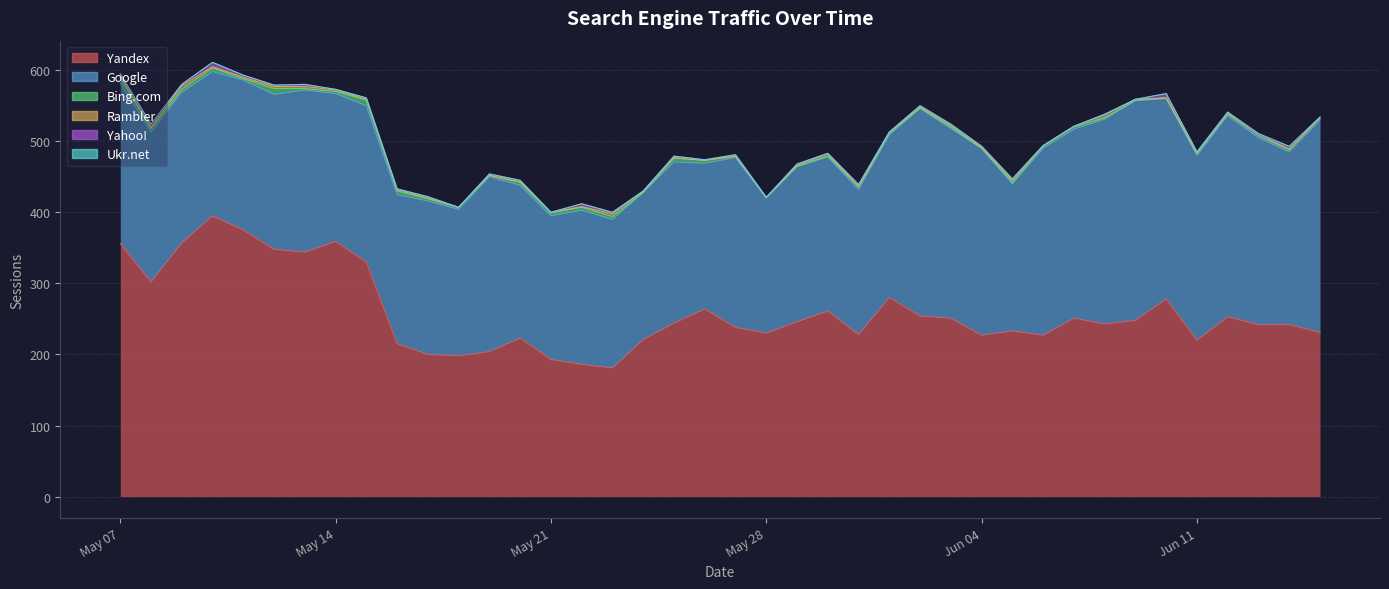

Rank the series by their maximum value, from highest to lowest.

Yandex, Google, Bing.com, Yahoo!, Rambler, Ukr.net